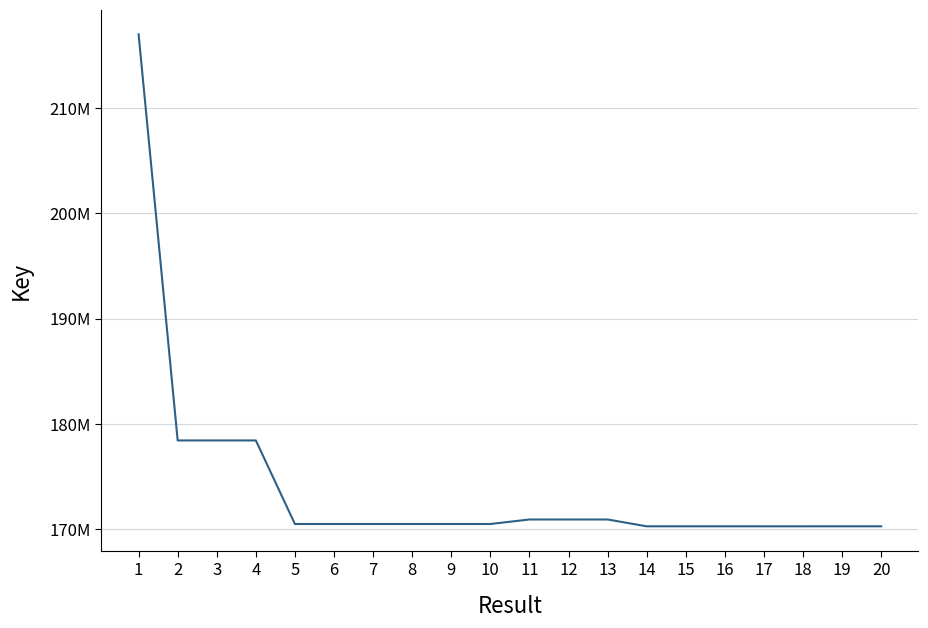

What is the maximum value shown in the chart?

216989726